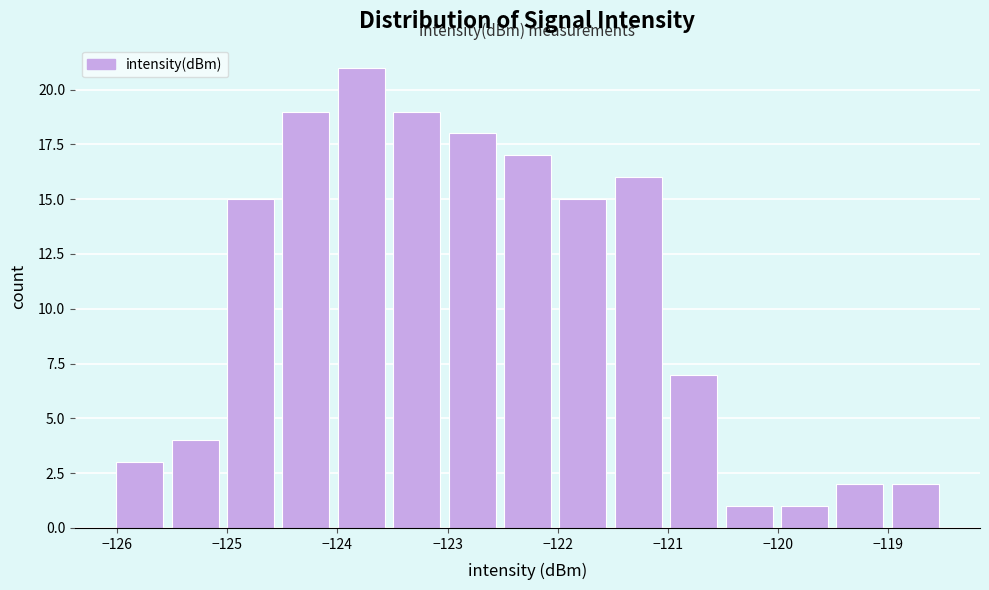

Reading left to right, list every bar in this chart as the range it spans on the x-axis followed by its height. Neither the bar edges nor the heights are printed on the chart, so give them approximately, as read against the axes.

-126.0 to -125.5: 3
-125.5 to -125.0: 4
-125.0 to -124.5: 15
-124.5 to -124.0: 19
-124.0 to -123.5: 21
-123.5 to -123.0: 19
-123.0 to -122.5: 18
-122.5 to -122.0: 17
-122.0 to -121.5: 15
-121.5 to -121.0: 16
-121.0 to -120.5: 7
-120.5 to -120.0: 1
-120.0 to -119.5: 1
-119.5 to -119.0: 2
-119.0 to -118.5: 2